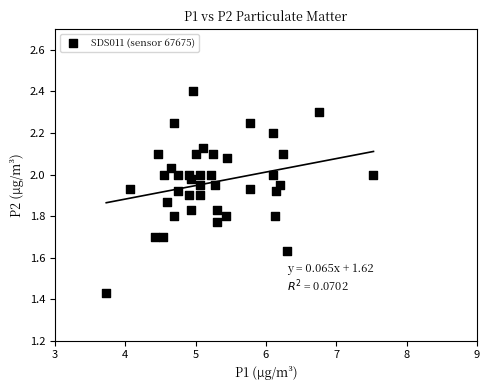

What is the range of Y values (max minus min)?

1.0